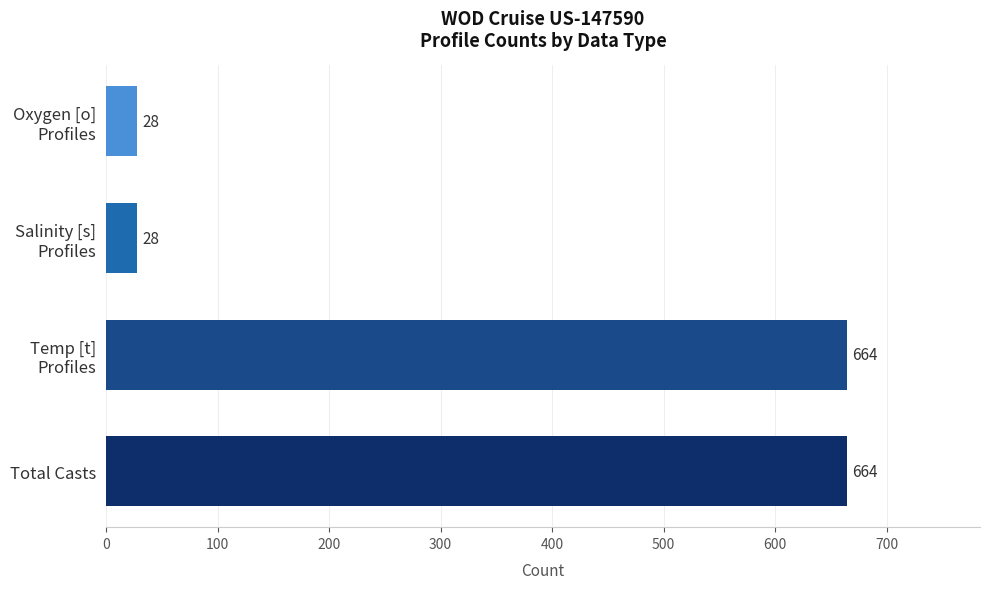

Is it true that the value at Total Casts is 1134?

False